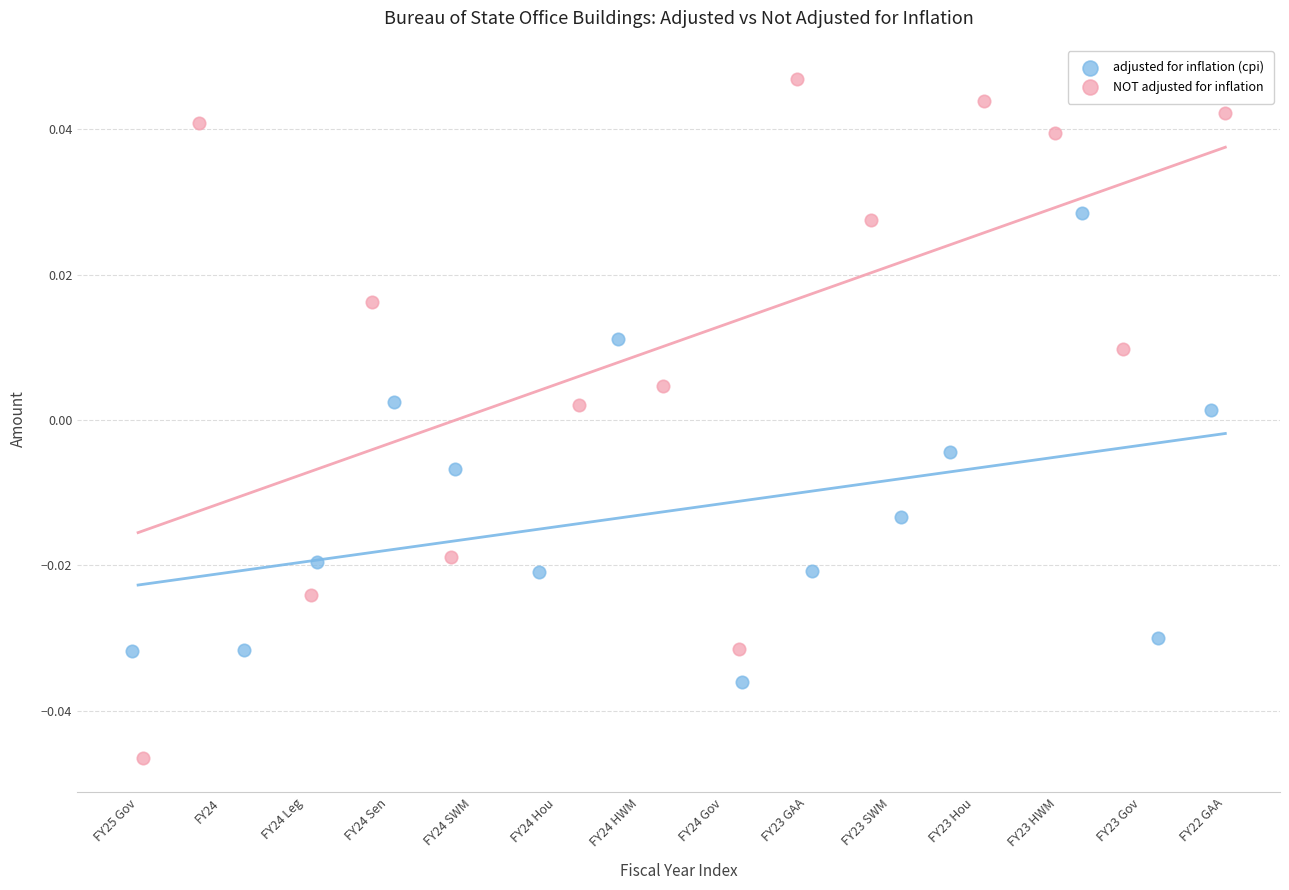

Which series has the largest Y range (max minus min)?

NOT adjusted for inflation